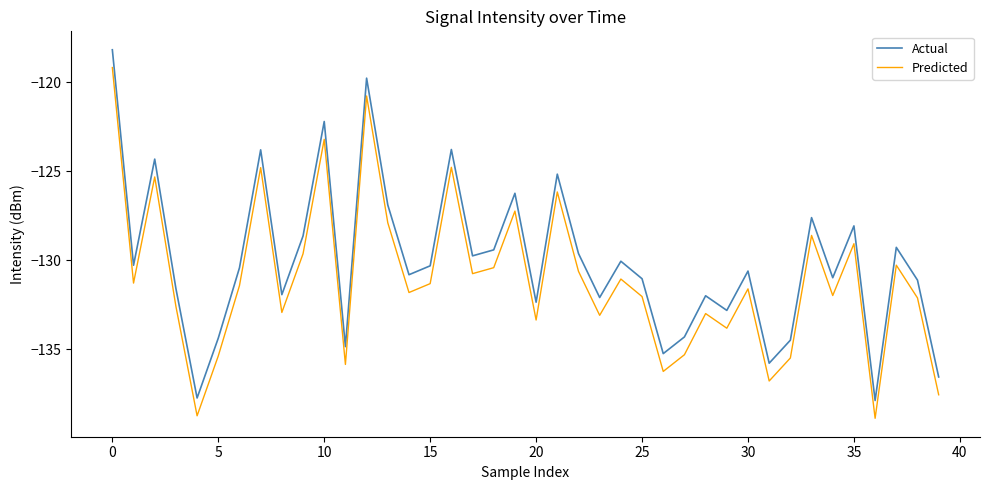

Rank the series by their average value, from lowest to highest.

Predicted, Actual